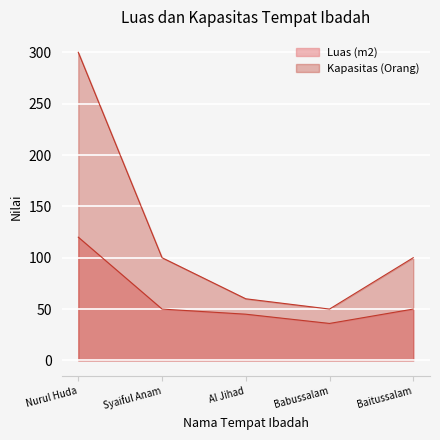

What is the sum of the Kapasitas (Orang) values at Babussalam and Baitussalam?

150